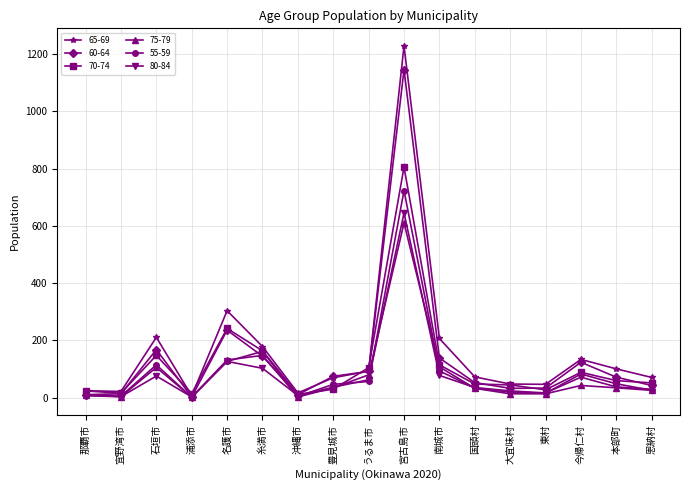

Where does the 65-69 series first go above 73?

石垣市